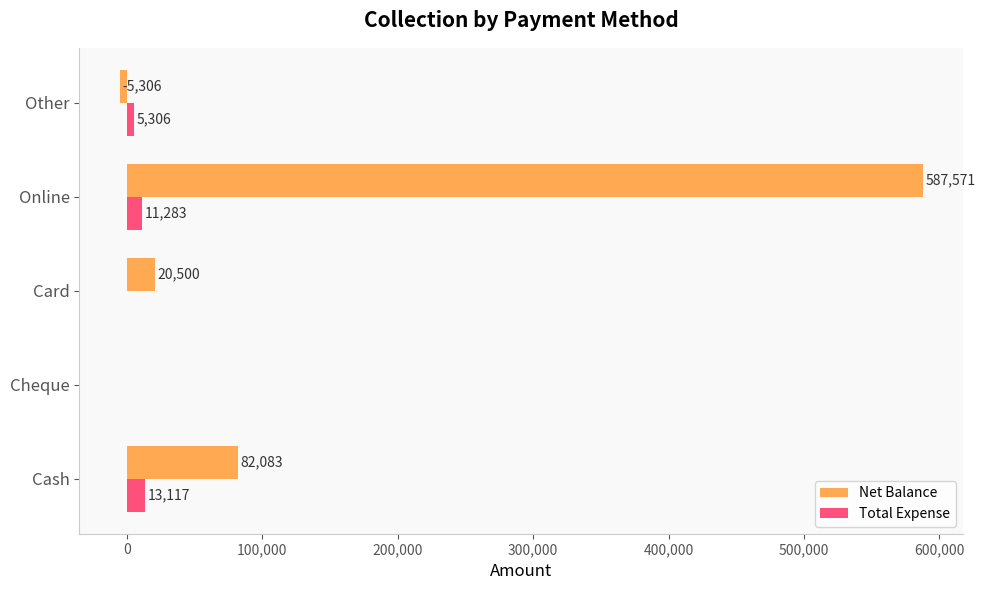

At which category is the sum across all series the highest?

Online